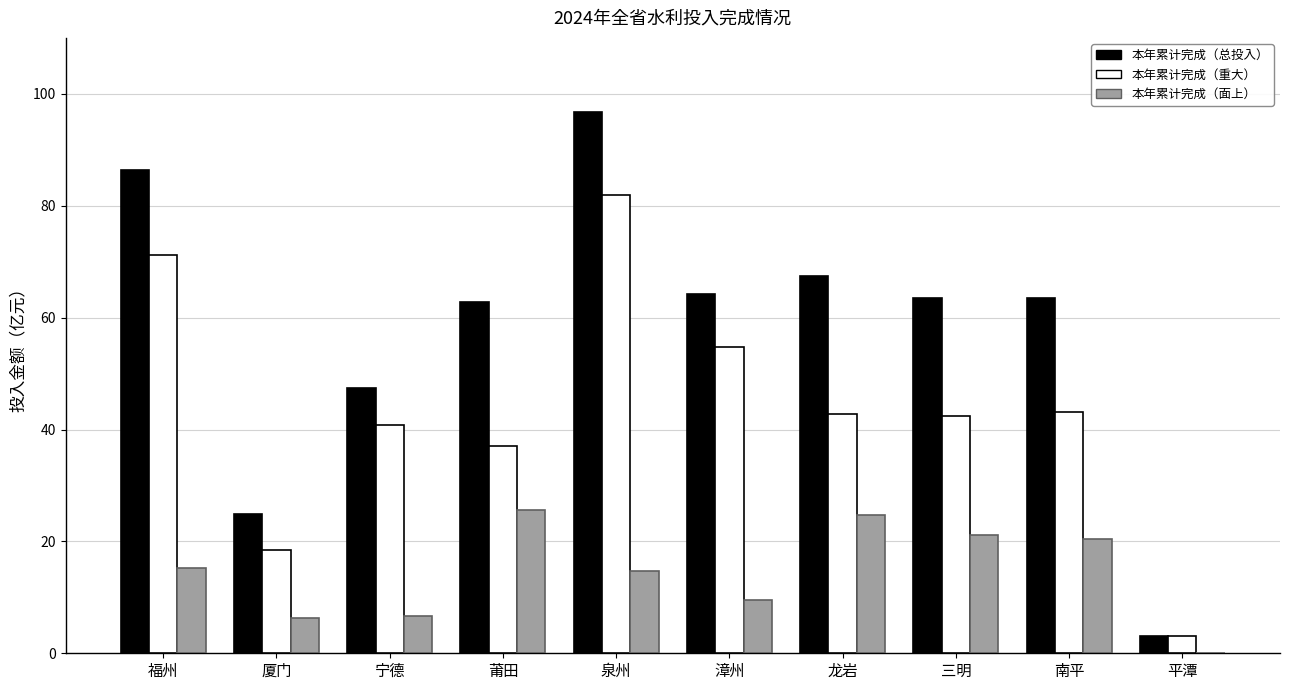

What is the total value across all series at 漳州?

128.5